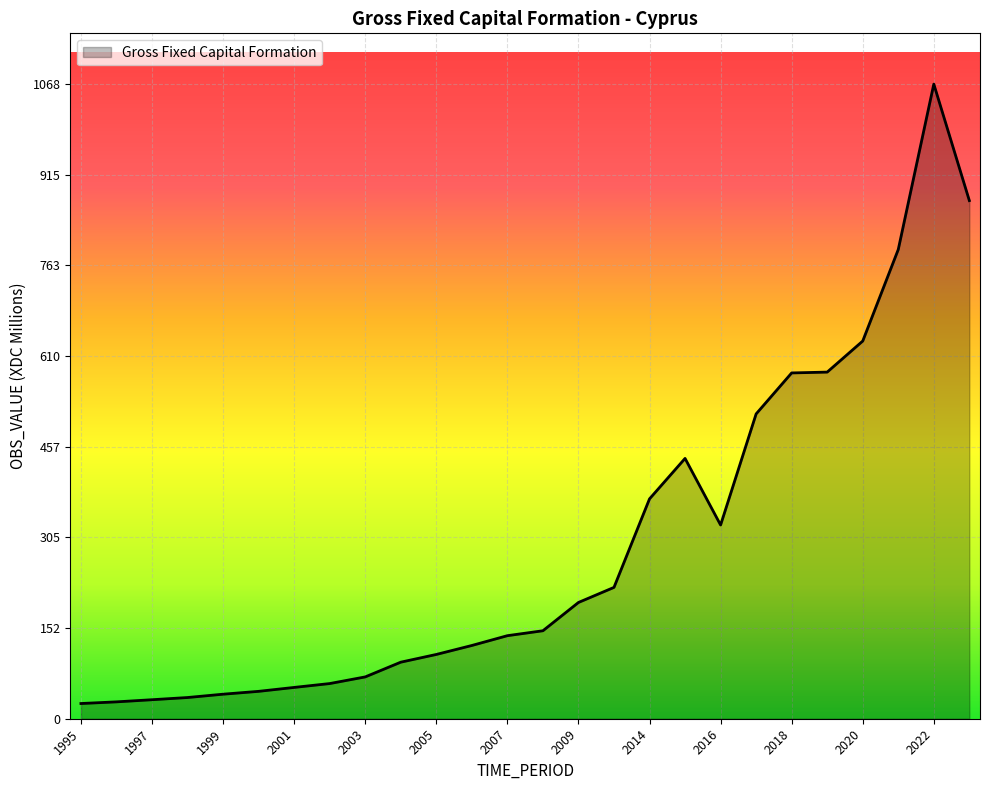

What is the difference between the maximum and minimum values?

1042.7